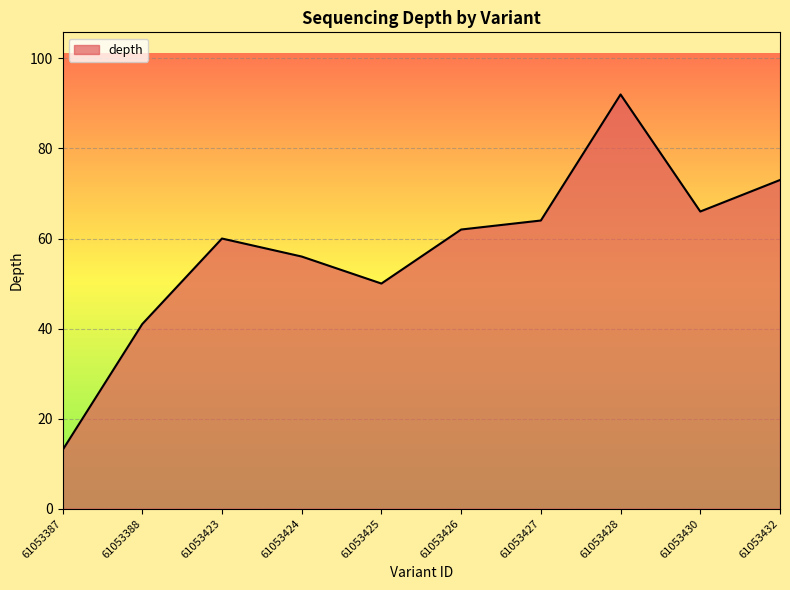

What is the difference between the maximum and minimum values?

79